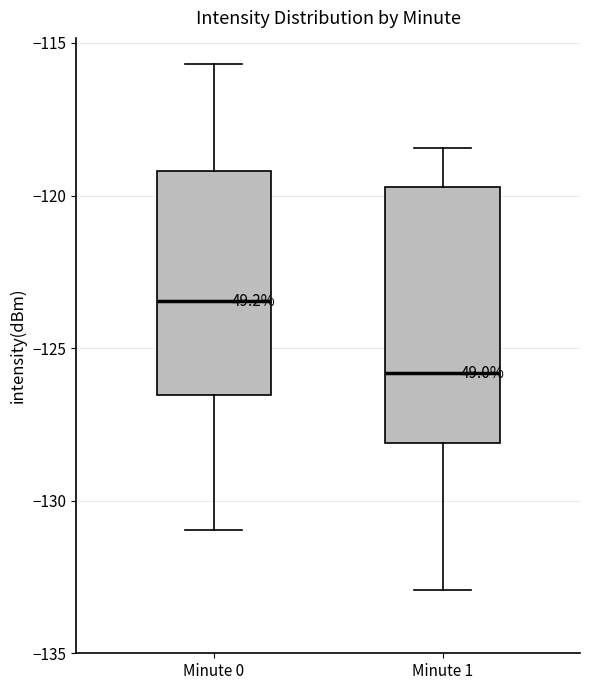

Reading left to right, read every box against the y-axis: the position of its median line, the range the box covers, and the ends of its whiskers. The values are not printed on the chart, so give them approximately, as read against the axis.

Minute 0: median -123.5, box -126.5 to -119.0, whiskers -131.0 to -115.5
Minute 1: median -126.0, box -128.0 to -119.5, whiskers -133.0 to -118.5